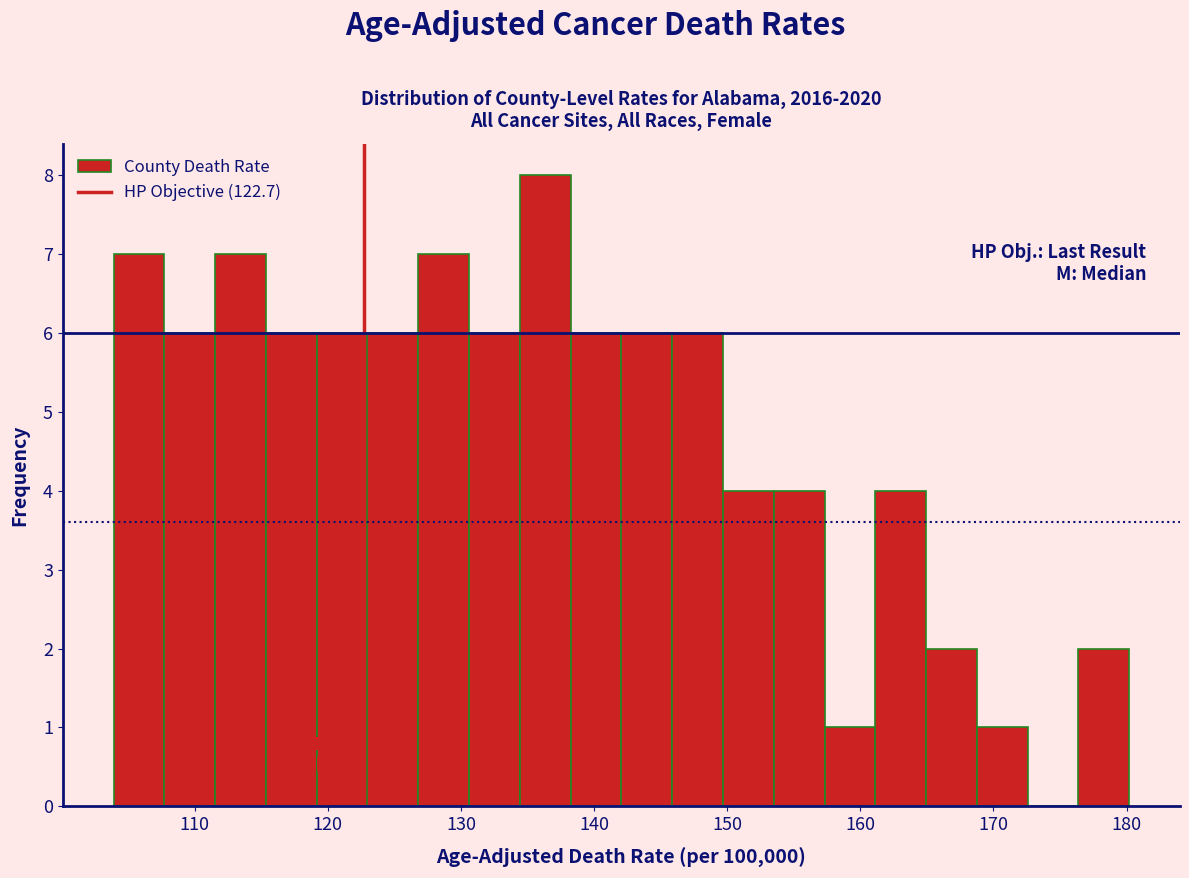

Read against the x-axis, roughly where is the centre of the tallest bar?

136